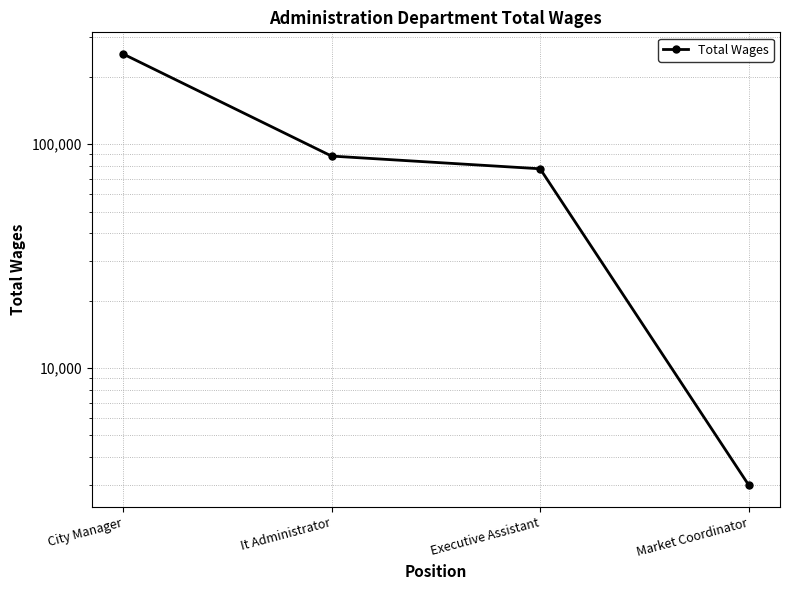

List the labels in order of value, largest first.

City Manager, It Administrator, Executive Assistant, Market Coordinator